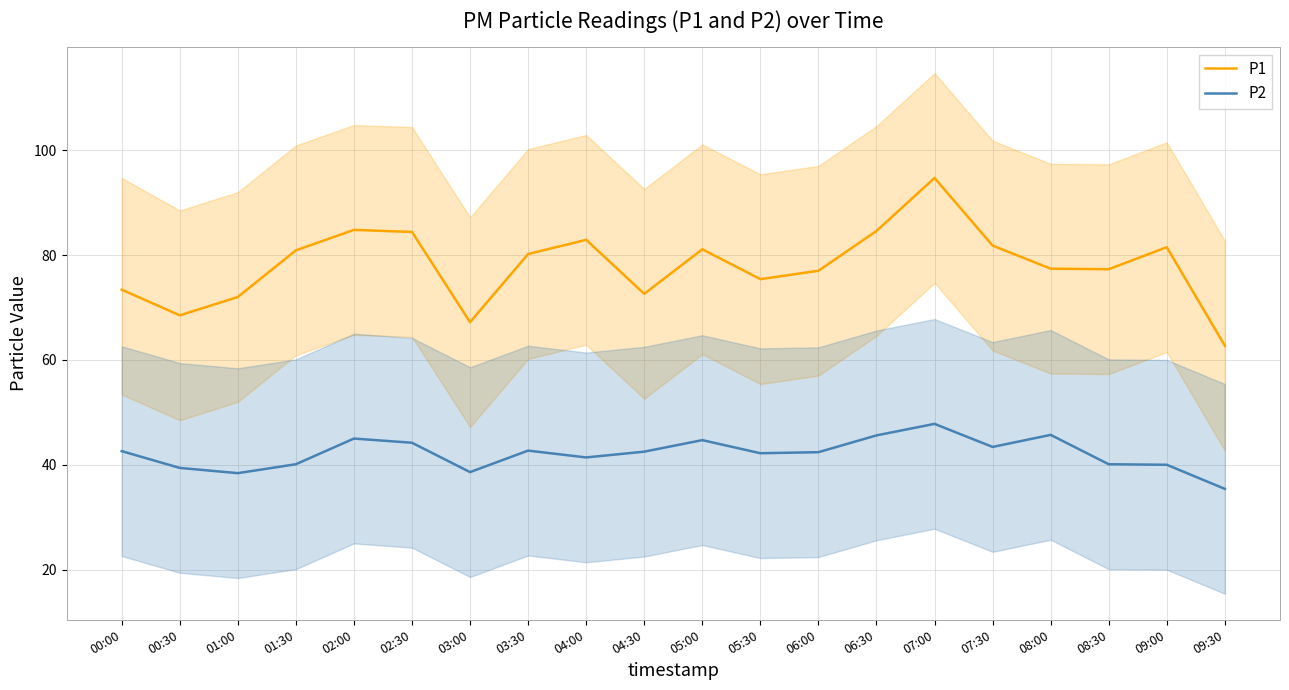

What is the greatest value displayed?

94.7